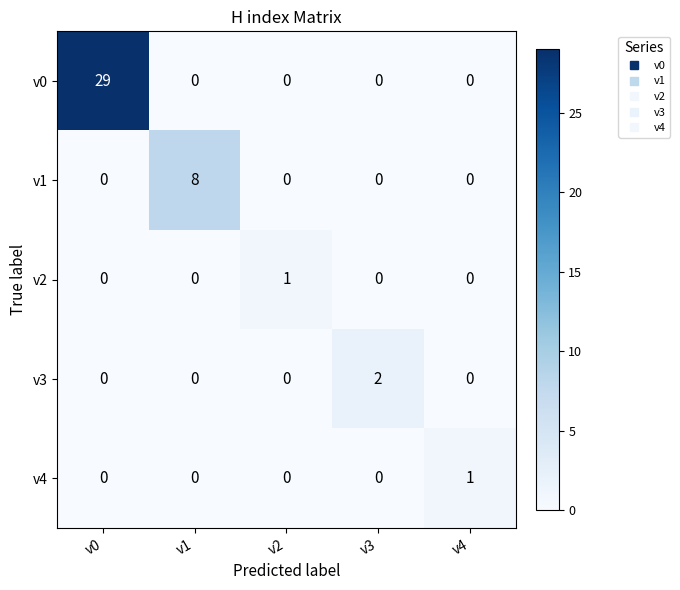

Which series has the widest spread of values?

v0